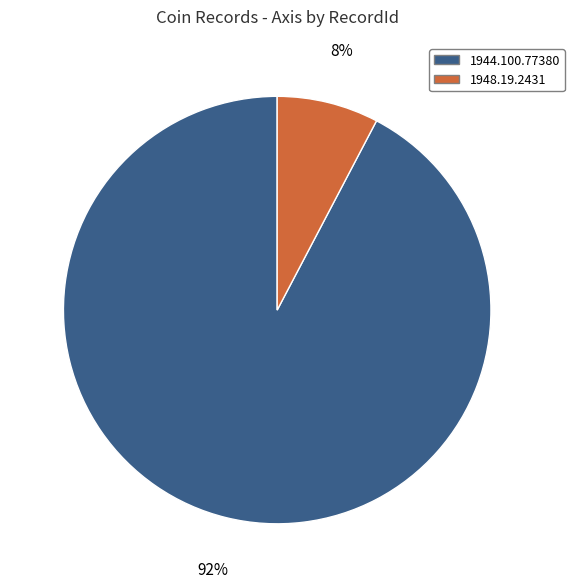

Which slice is the largest?

1944.100.77380